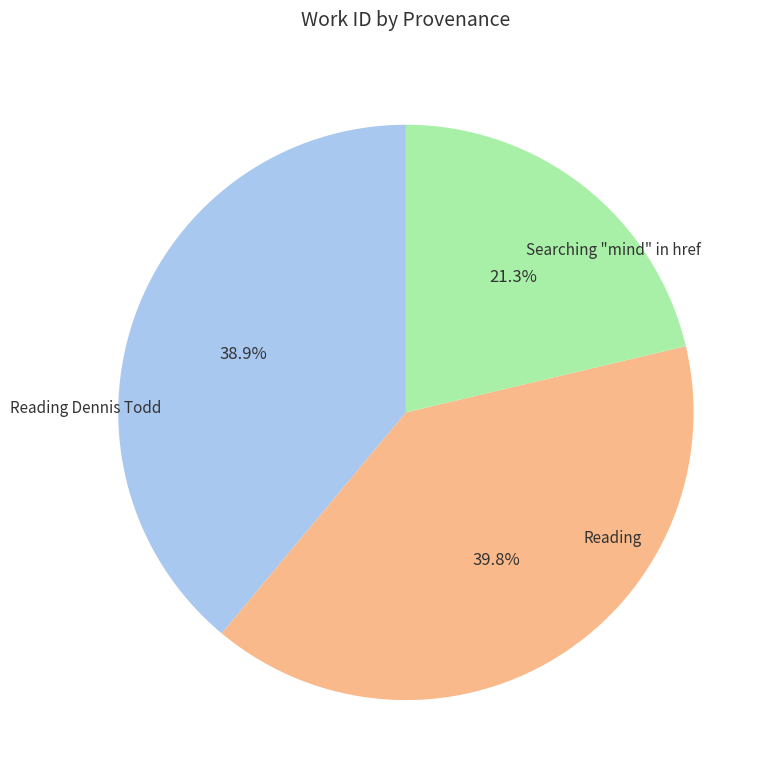

Is there a majority slice in this chart?

No